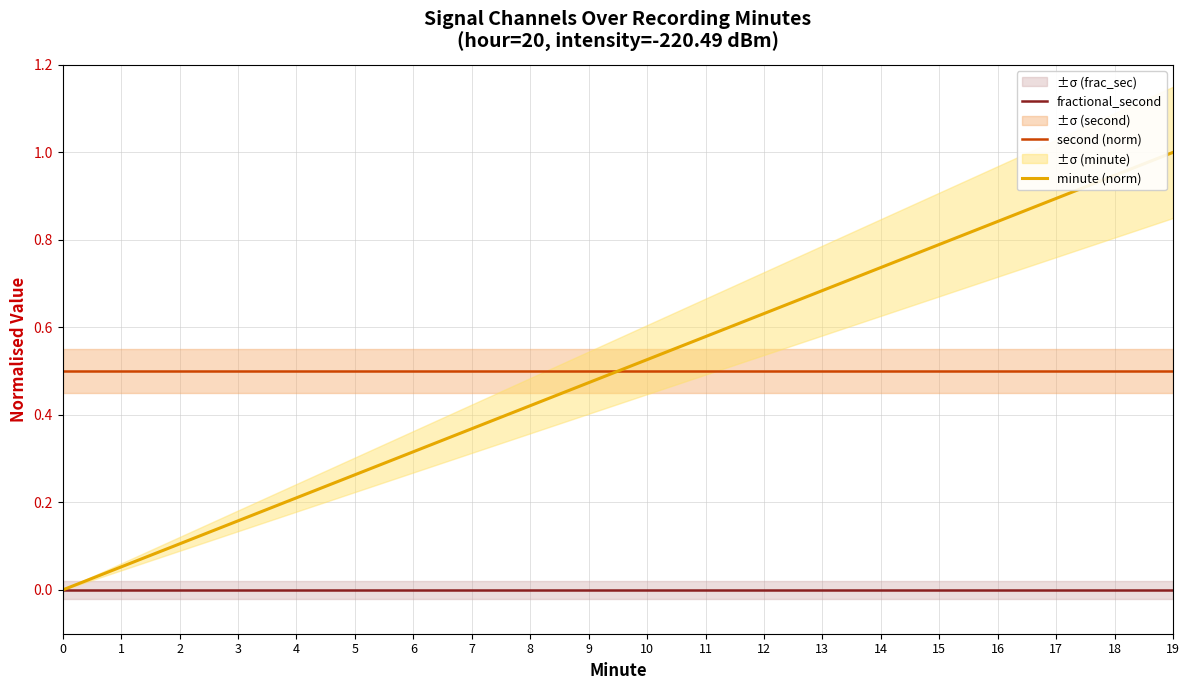

What is the sum of the second (norm) values at 10 and 4?

1.0